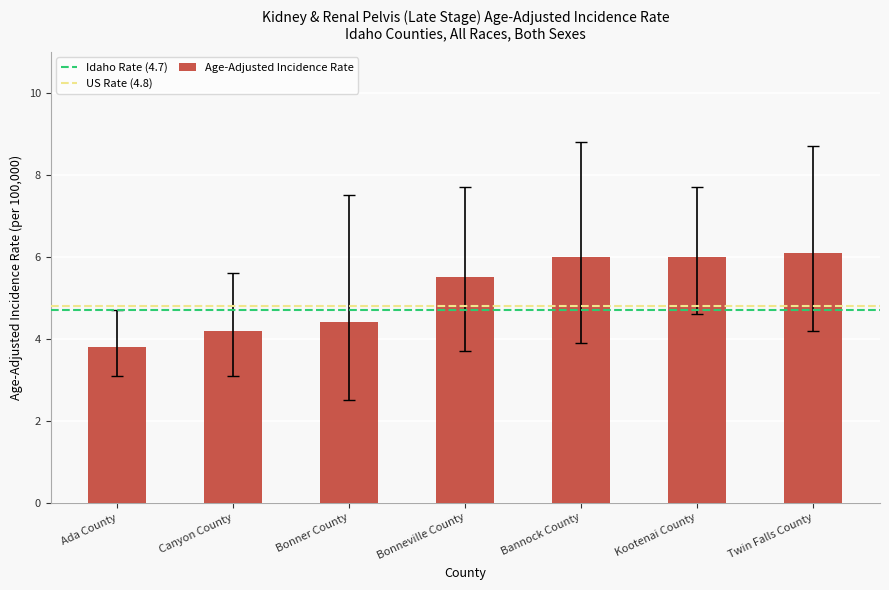

Which label corresponds to the largest value in the chart?

Twin Falls County